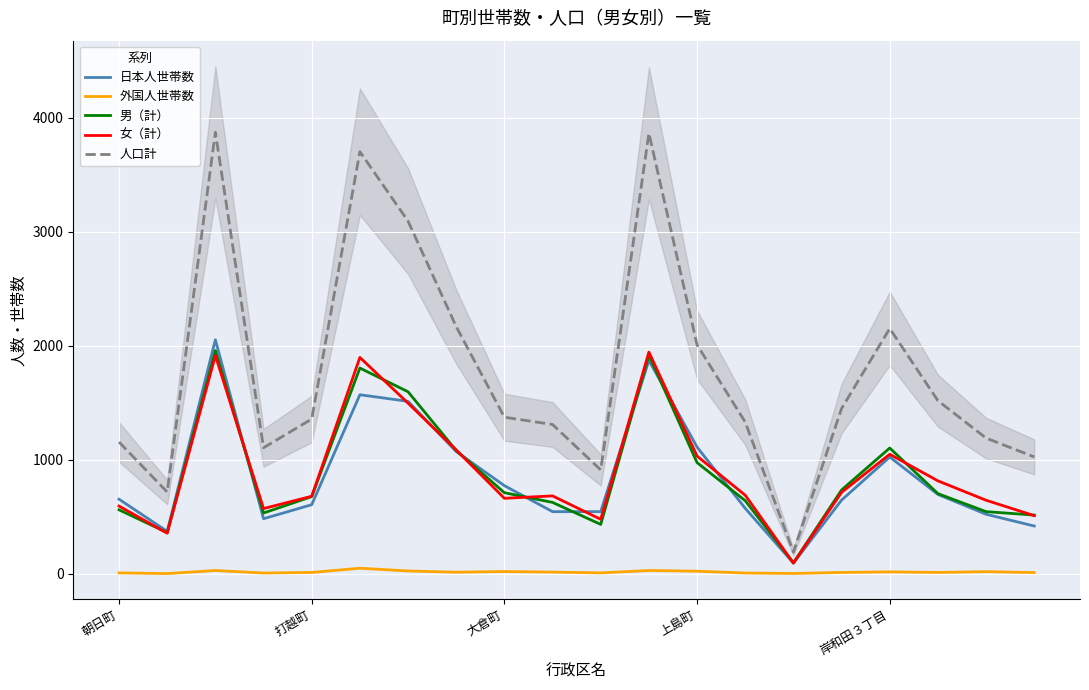

What is the lowest value of the 女（計） series?

94